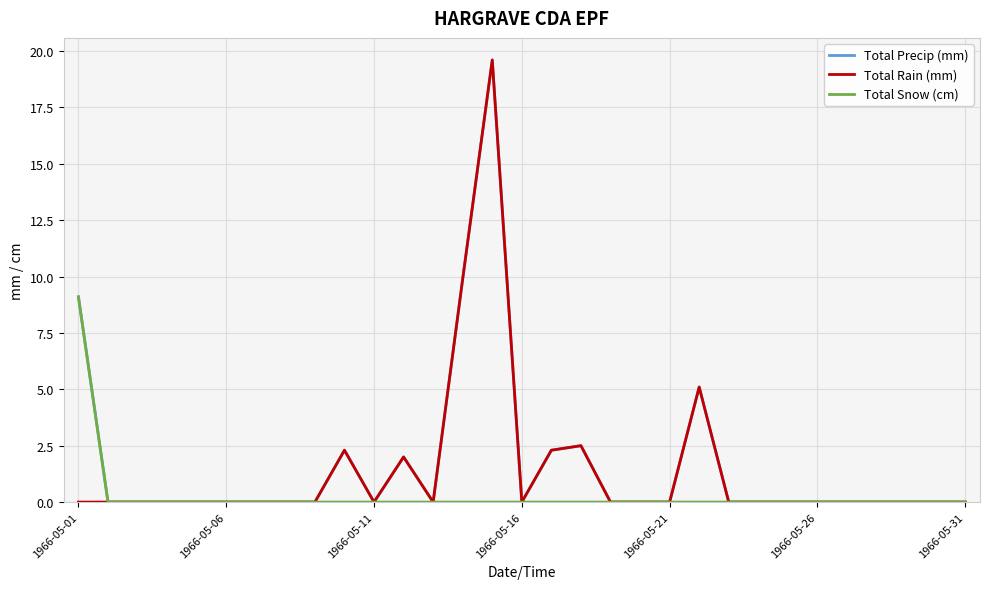

Reading left to right, list all the values displayed in this chart.

Total Precip (mm): 9.1	0.0	0.0	0.0	0.0	0.0	0.0	0.0	0.0	2.3	0.0	2.0	0.0	9.9	19.6	0.0	2.3	2.5	0.0	0.0	0.0	5.1	0.0	0.0	0.0	0.0	0.0	0.0	0.0	0.0	0.0
Total Rain (mm): 0.0	0.0	0.0	0.0	0.0	0.0	0.0	0.0	0.0	2.3	0.0	2.0	0.0	9.9	19.6	0.0	2.3	2.5	0.0	0.0	0.0	5.1	0.0	0.0	0.0	0.0	0.0	0.0	0.0	0.0	0.0
Total Snow (cm): 9.1	0.0	0.0	0.0	0.0	0.0	0.0	0.0	0.0	0.0	0.0	0.0	0.0	0.0	0.0	0.0	0.0	0.0	0.0	0.0	0.0	0.0	0.0	0.0	0.0	0.0	0.0	0.0	0.0	0.0	0.0